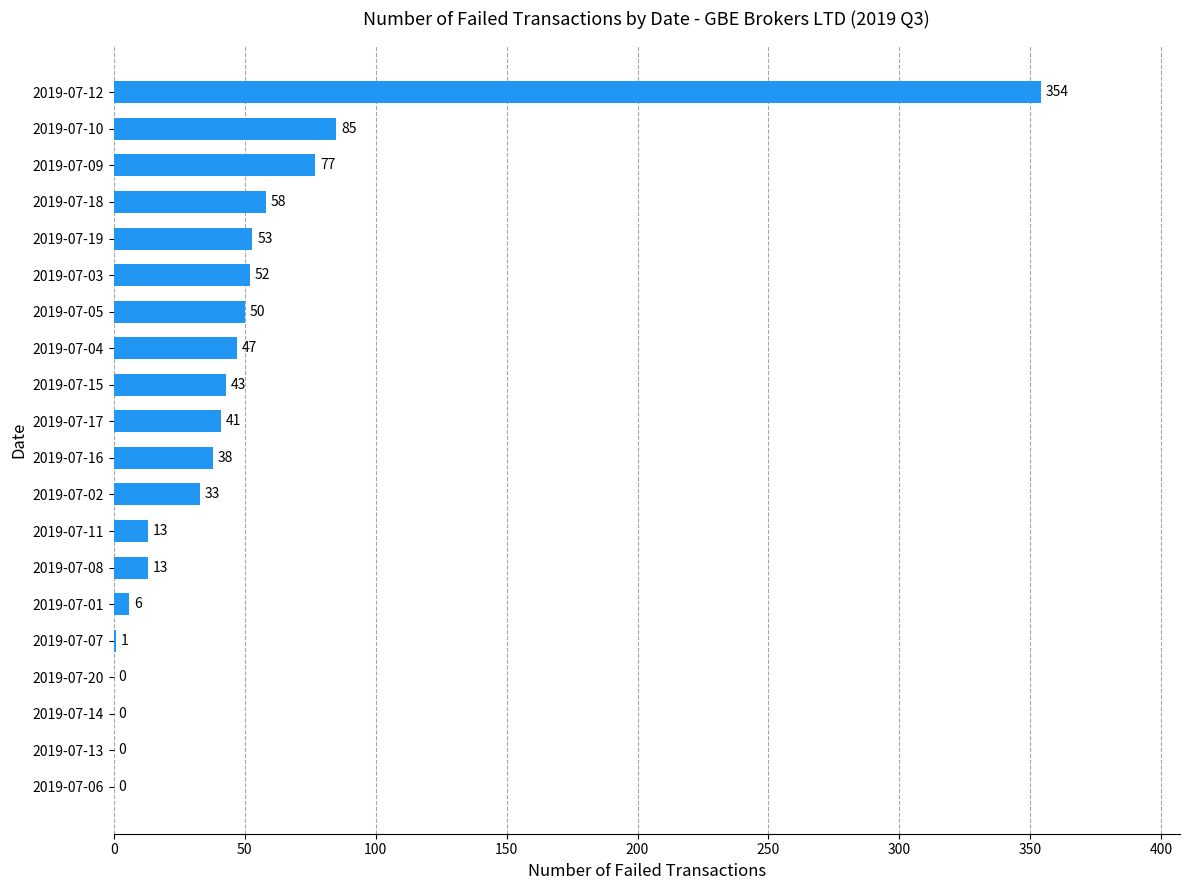

What is the sum of the values at 2019-07-11 and 2019-07-01?

19